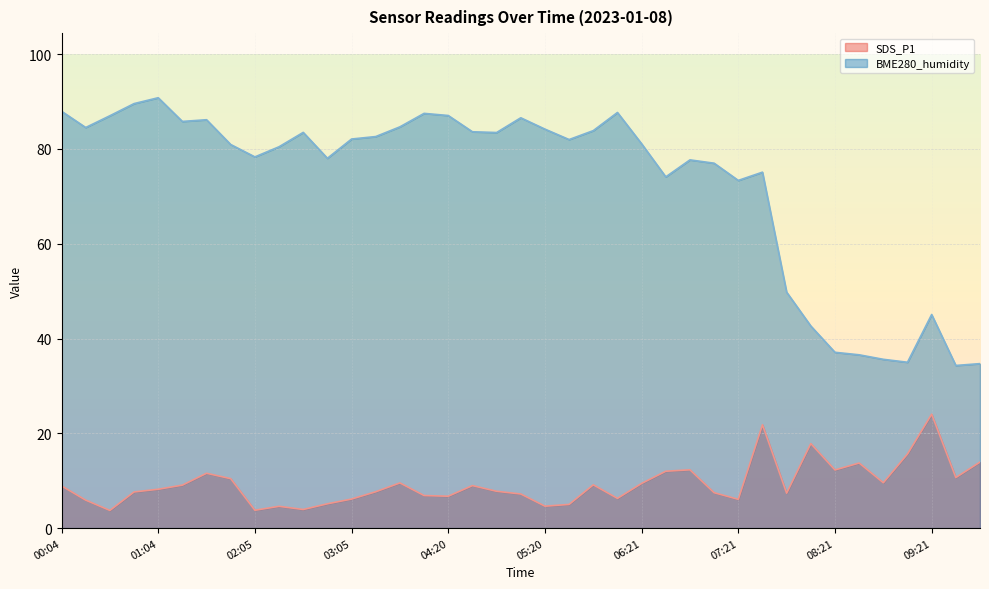

The BME280_humidity series shows 36.6 at 08:36. True or false?

True